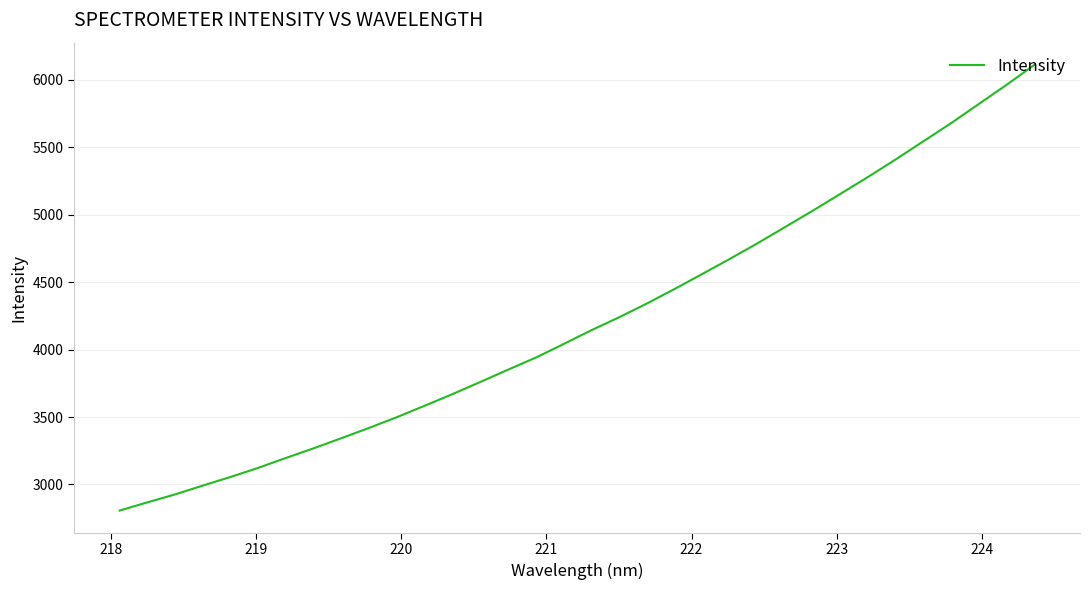

Reading left to right, transcribe all the data shown in this chart.

2806.8	2867.6	2926.4	2992.2	3055.9	3123.8	3197.2	3268.8	3344.0	3420.1	3499.6	3584.3	3670.2	3759.7	3850.9	3940.3	4040.5	4142.9	4238.7	4340.4	4448.1	4559.5	4671.9	4787.7	4908.4	5029.8	5154.8	5280.6	5410.6	5545.0	5679.3	5821.3	5962.8	6110.3